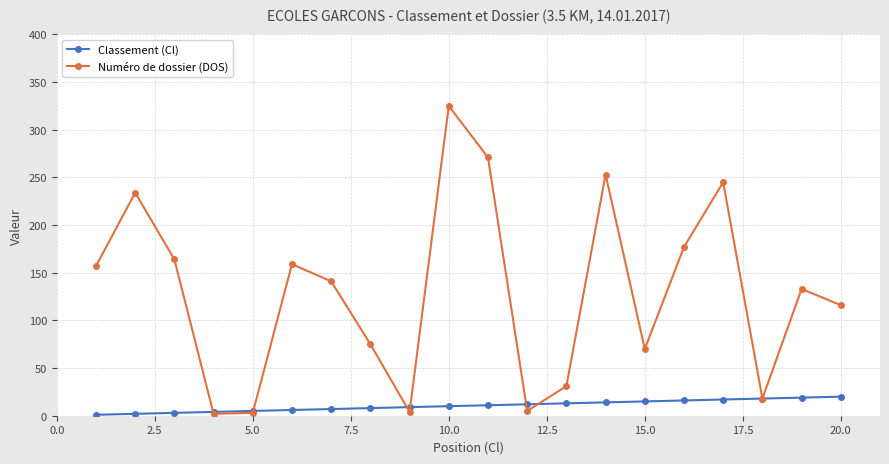

List the series in order of their overall mean, lowest first.

Classement (Cl), Numéro de dossier (DOS)